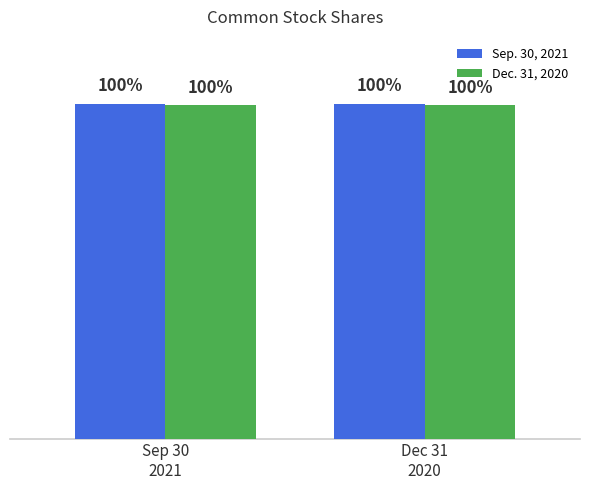

Between Sep 30
2021 and Dec 31
2020, which series saw the biggest shift?

Sep. 30, 2021